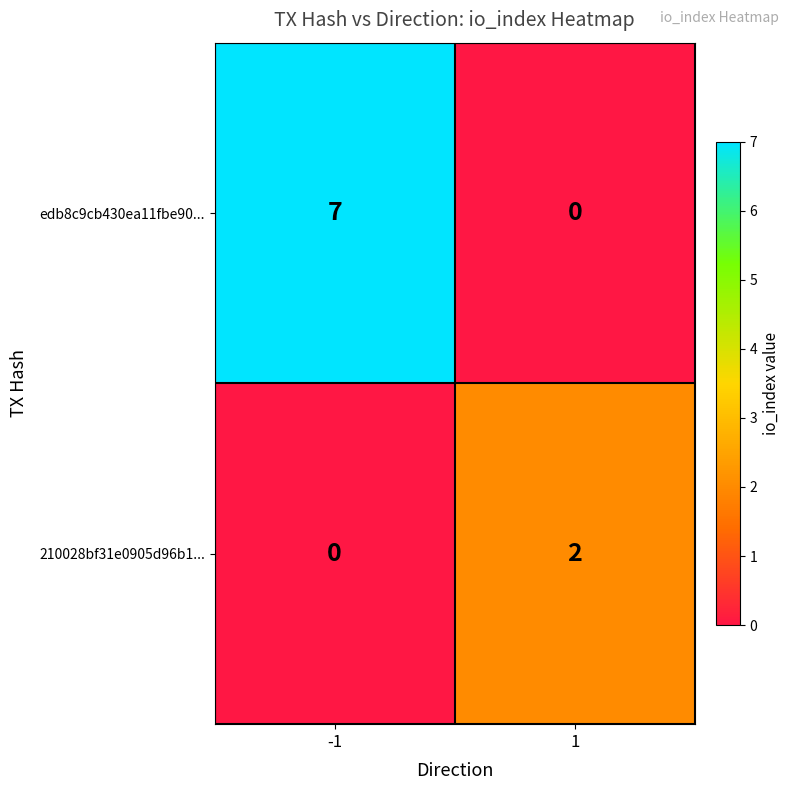

The value of edb8c9cb430ea11fbe90... at 1 is -3. True or false?

False